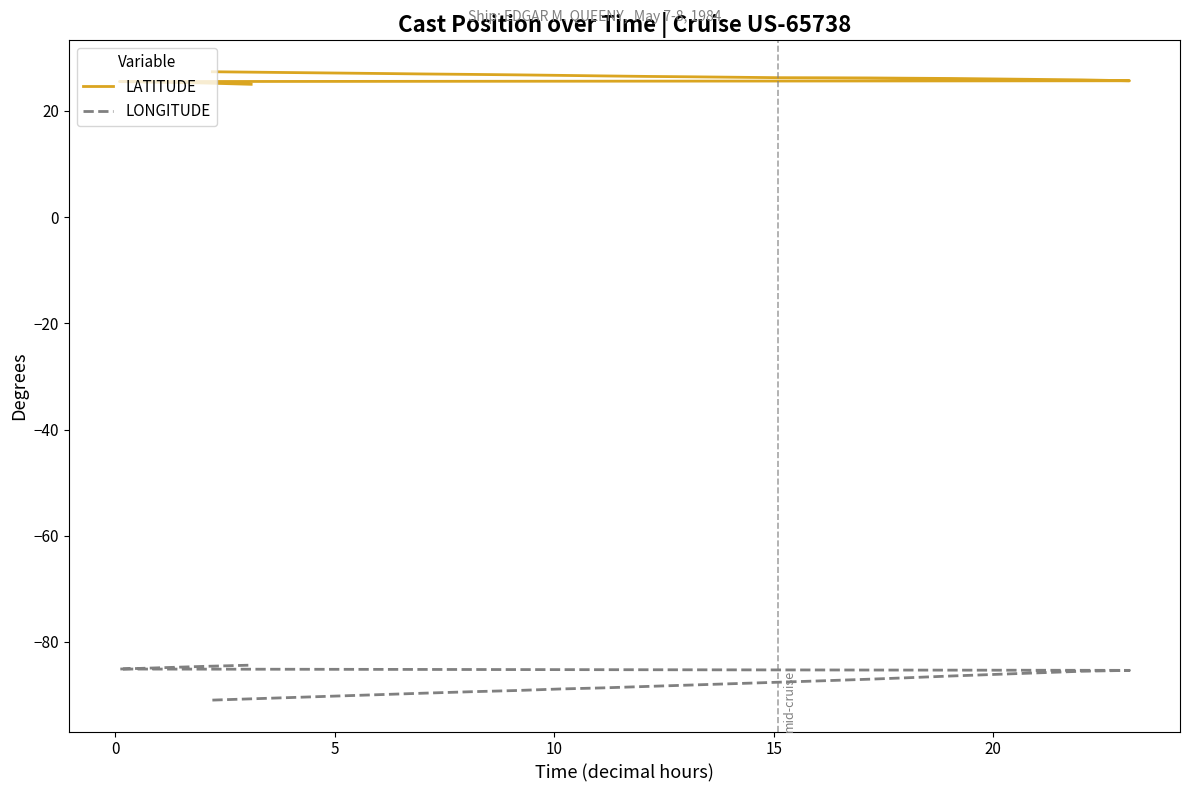

What are all the series names shown in the legend?

LATITUDE, LONGITUDE